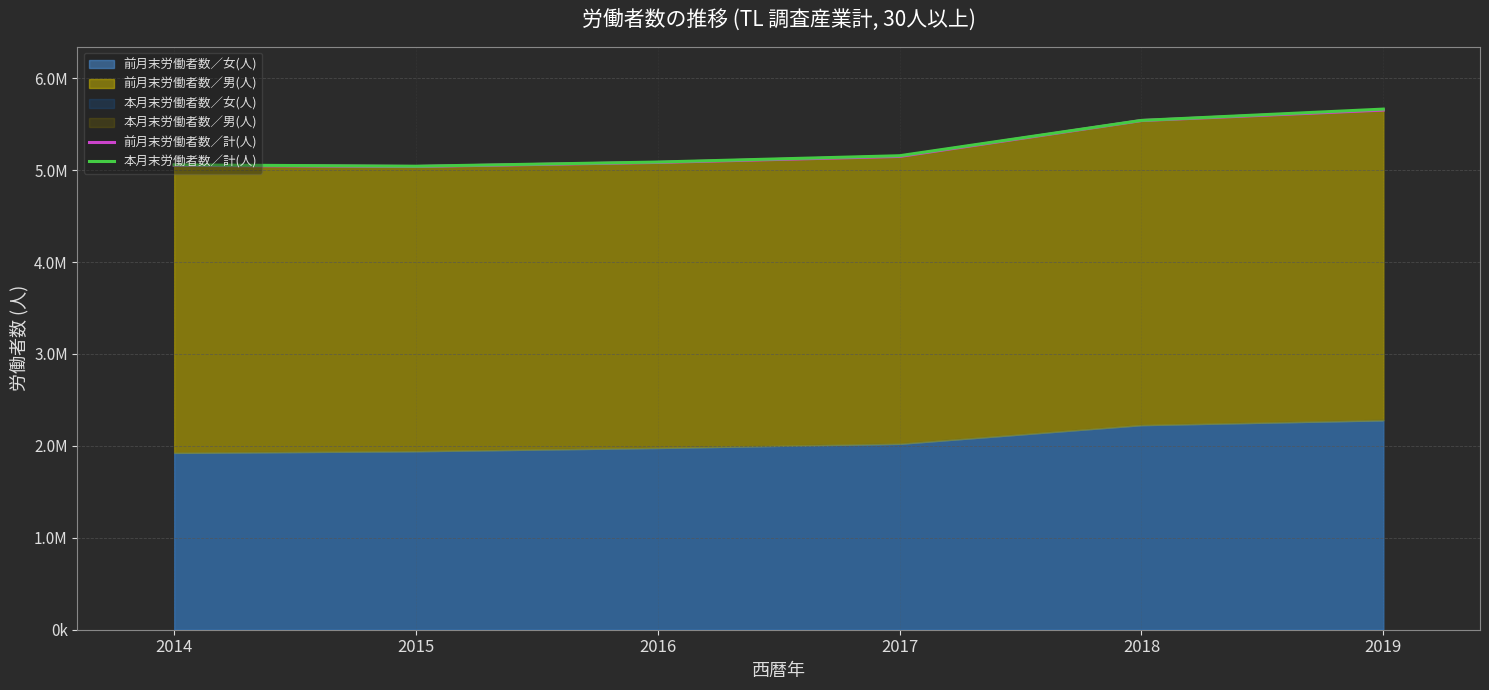

True or false: 本月末労働者数／計(人) and 前月末労働者数／計(人) intersect in this chart.

False